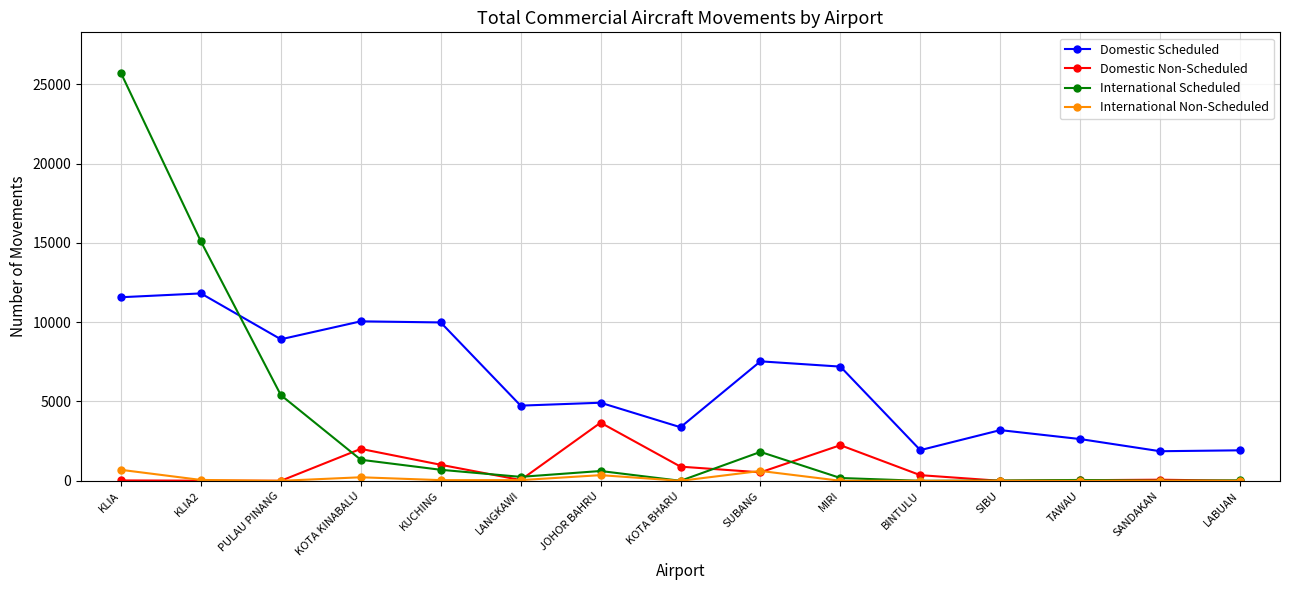

What position from the right is KOTA BHARU?

8